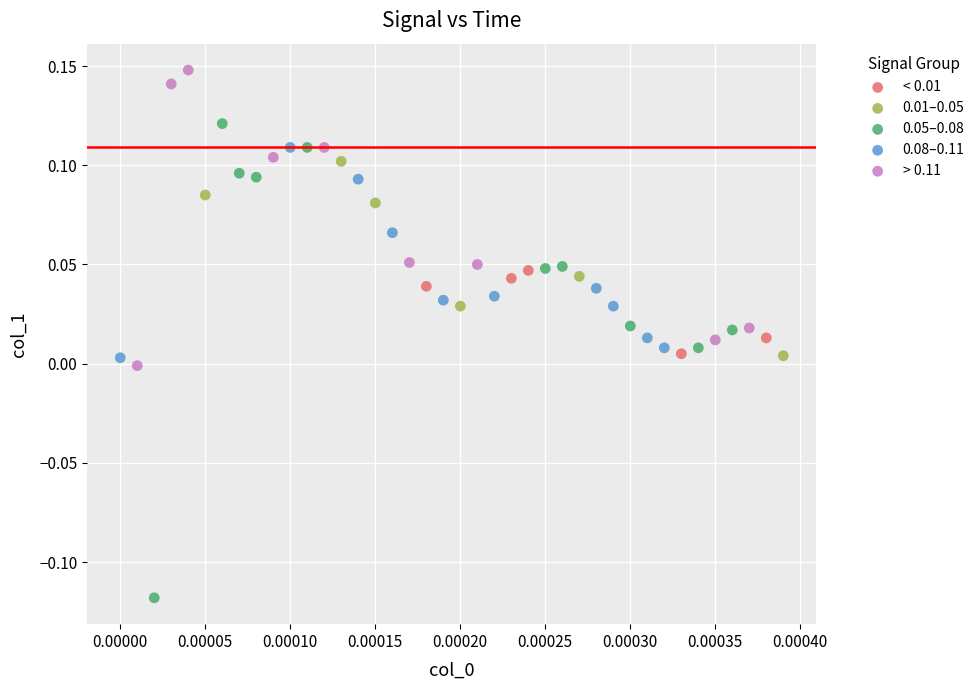

Which series reaches the maximum Y coordinate?

> 0.11